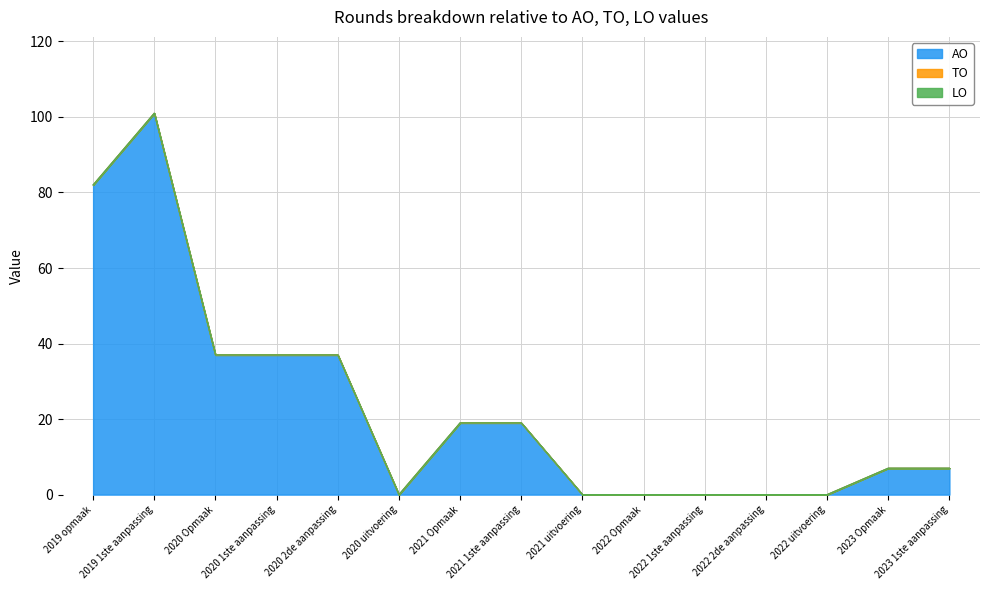

Reading left to right, transcribe all the data shown in this chart.

AO: 2019 opmaak=82	2019 1ste aanpassing=101	2020 Opmaak=37	2020 1ste aanpassing=37	2020 2de aanpassing=37	2020 uitvoering=0	2021 Opmaak=19	2021 1ste aanpassing=19	2021 uitvoering=0	2022 Opmaak=0	2022 1ste aanpassing=0	2022 2de aanpassing=0	2022 uitvoering=0	2023 Opmaak=7	2023 1ste aanpassing=7
TO: 2019 opmaak=0	2019 1ste aanpassing=0	2020 Opmaak=0	2020 1ste aanpassing=0	2020 2de aanpassing=0	2020 uitvoering=0	2021 Opmaak=0	2021 1ste aanpassing=0	2021 uitvoering=0	2022 Opmaak=0	2022 1ste aanpassing=0	2022 2de aanpassing=0	2022 uitvoering=0	2023 Opmaak=0	2023 1ste aanpassing=0
LO: 2019 opmaak=0	2019 1ste aanpassing=0	2020 Opmaak=0	2020 1ste aanpassing=0	2020 2de aanpassing=0	2020 uitvoering=0	2021 Opmaak=0	2021 1ste aanpassing=0	2021 uitvoering=0	2022 Opmaak=0	2022 1ste aanpassing=0	2022 2de aanpassing=0	2022 uitvoering=0	2023 Opmaak=0	2023 1ste aanpassing=0